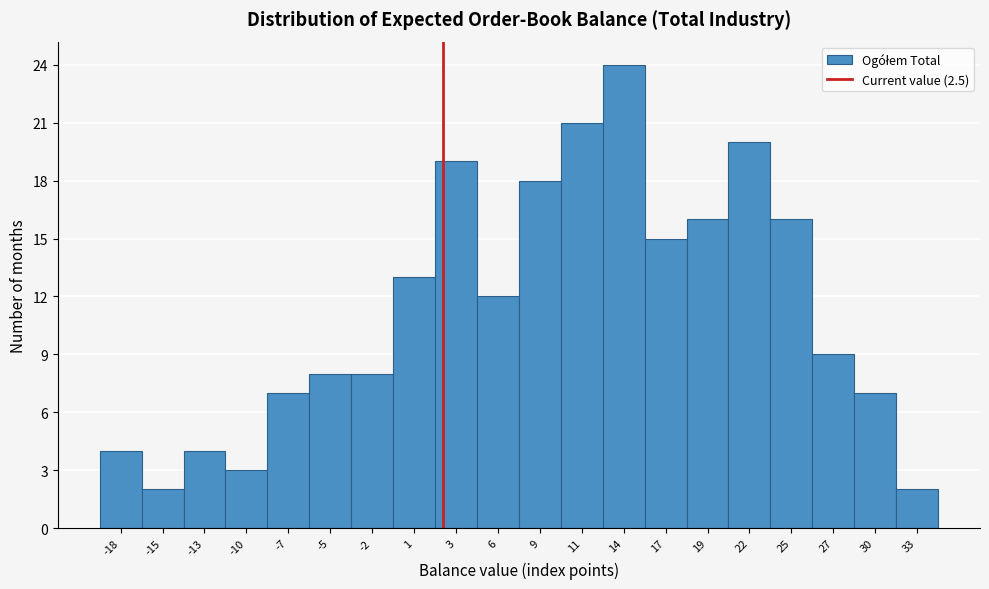

Which range on the x-axis has the tallest bar?

12.5 to 15.5